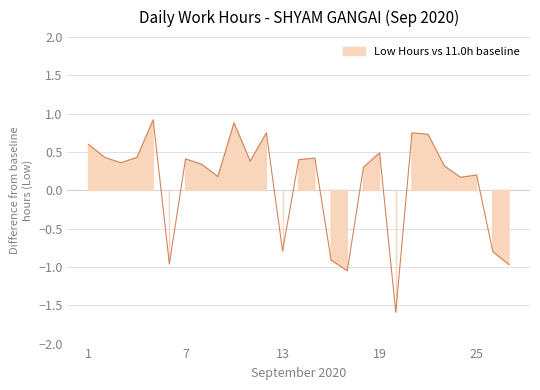

At which category does the chart reach its peak across all series?

5